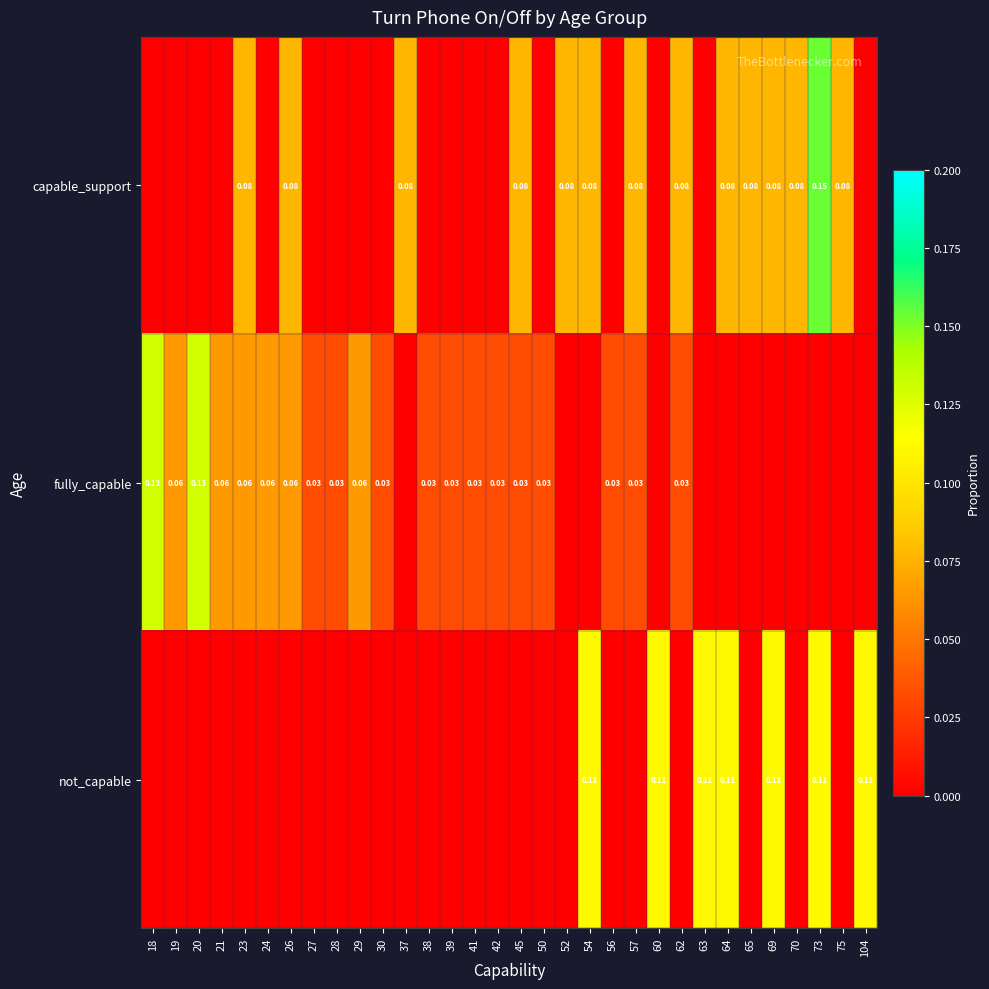

Which series changed the most between 21 and 42?

fully_capable